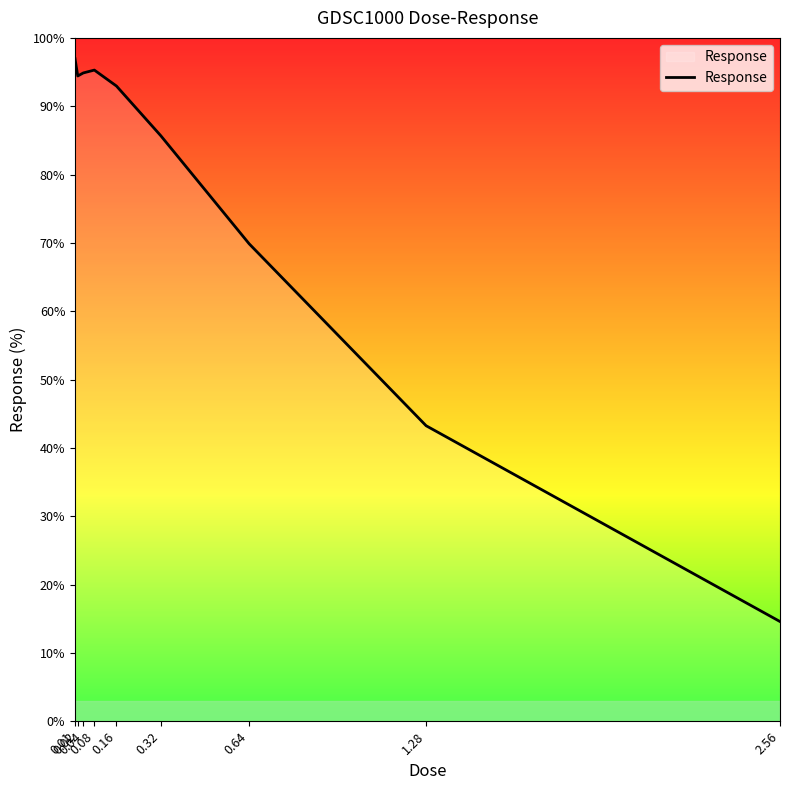

What is the difference between the maximum and minimum values?

82.4